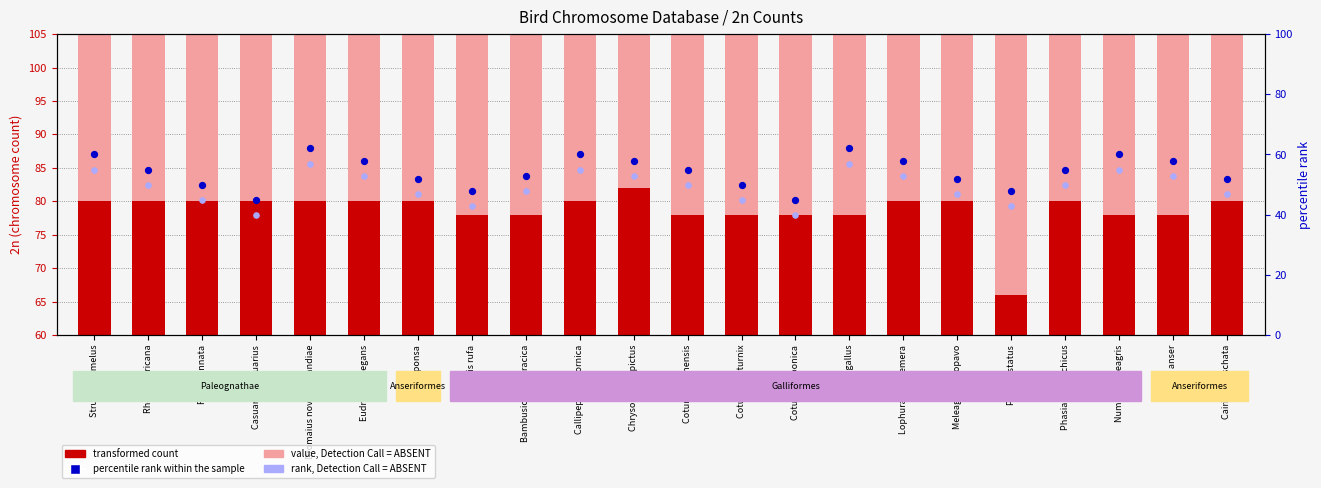

Which series reaches the maximum Y coordinate?

value, Detection Call = ABSENT